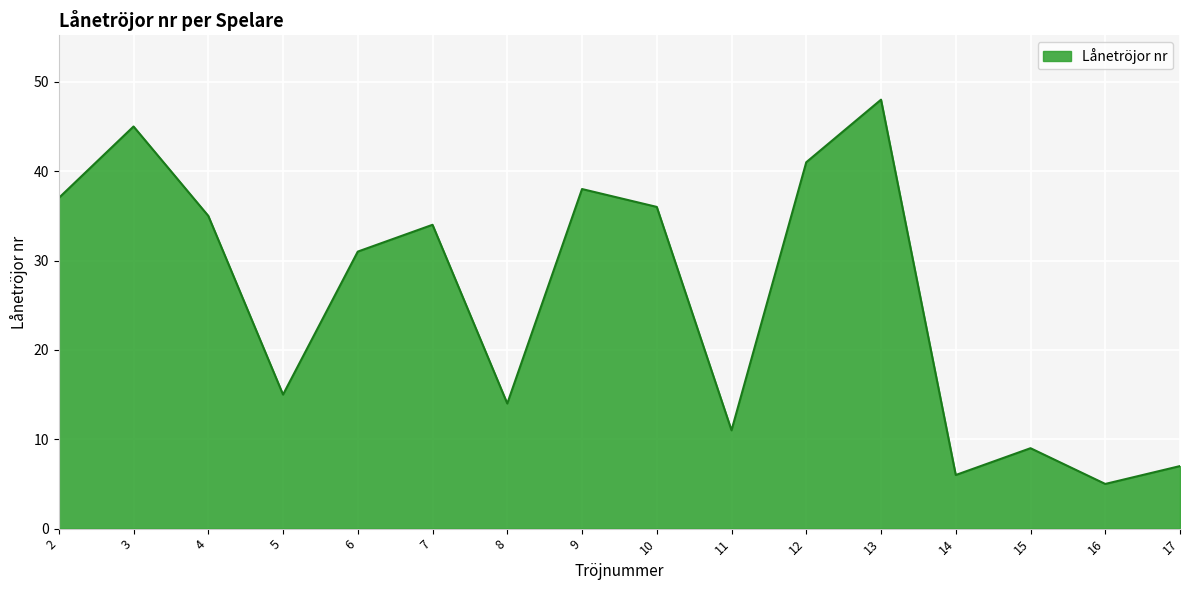

Reading left to right, extract all data points from this chart.

2=37	3=45	4=35	5=15	6=31	7=34	8=14	9=38	10=36	11=11	12=41	13=48	14=6	15=9	16=5	17=7